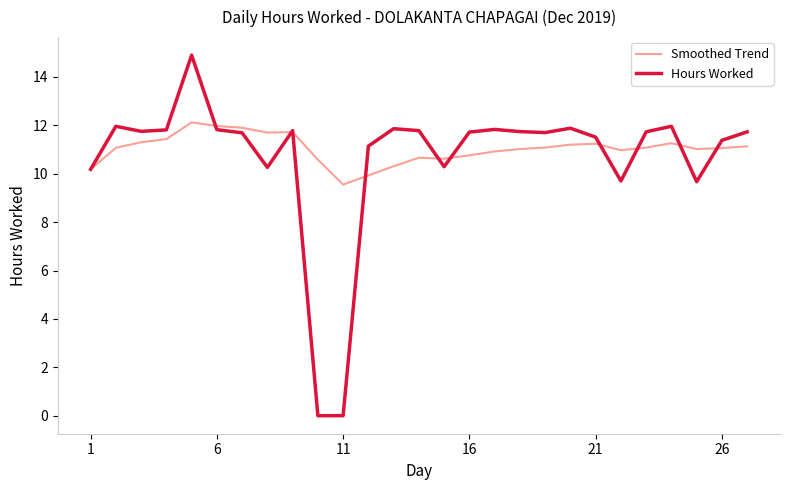

Which series has the widest spread of values?

Hours Worked